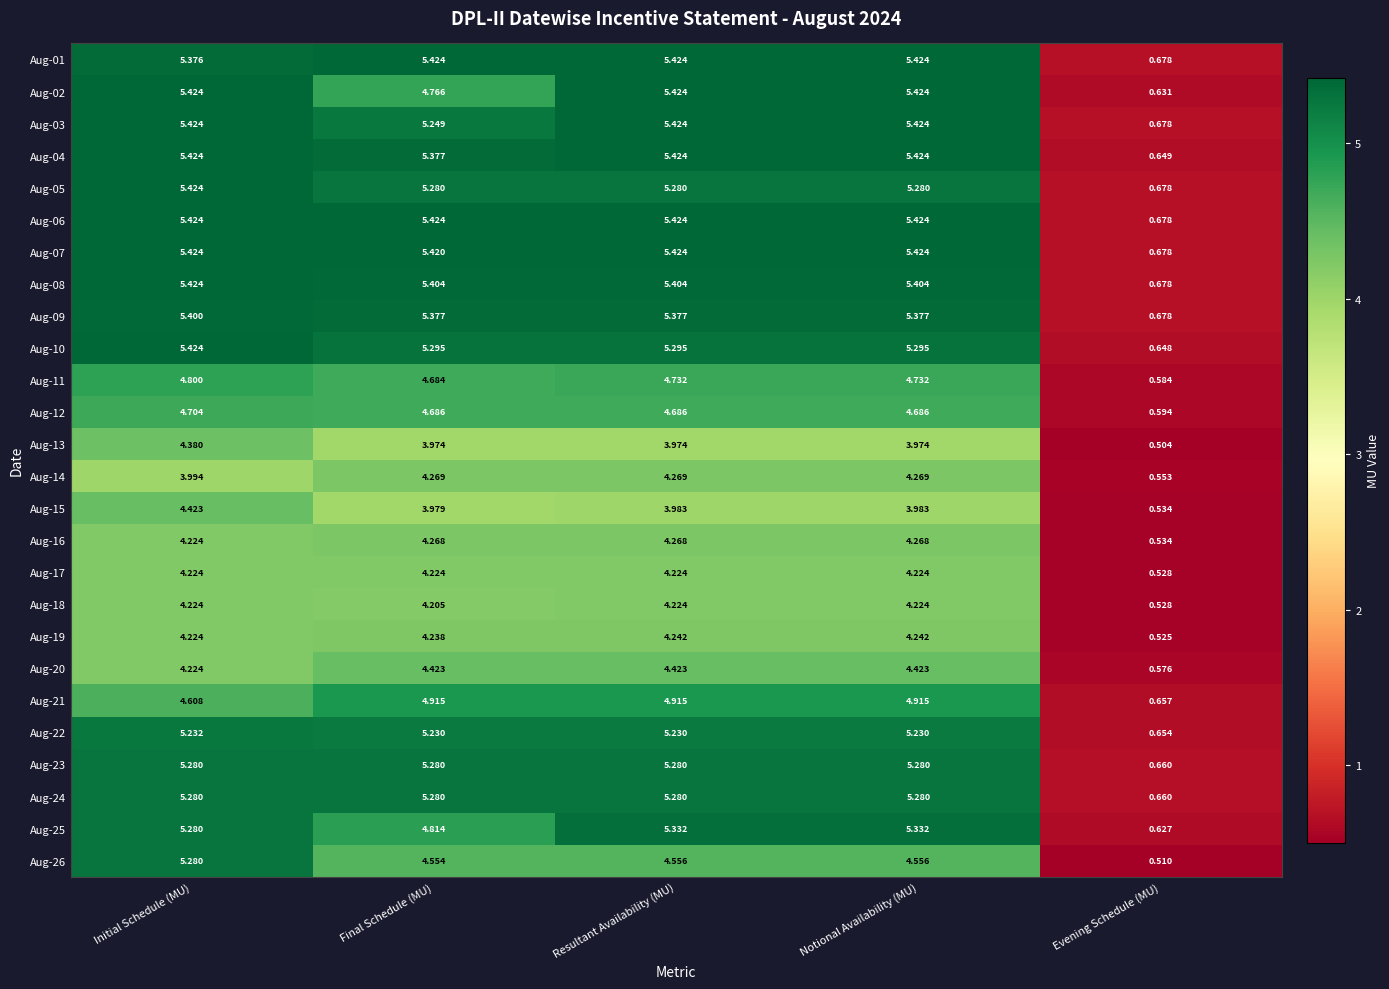

Which category has the lowest value in the Aug-02 series?

Evening Schedule (MU)